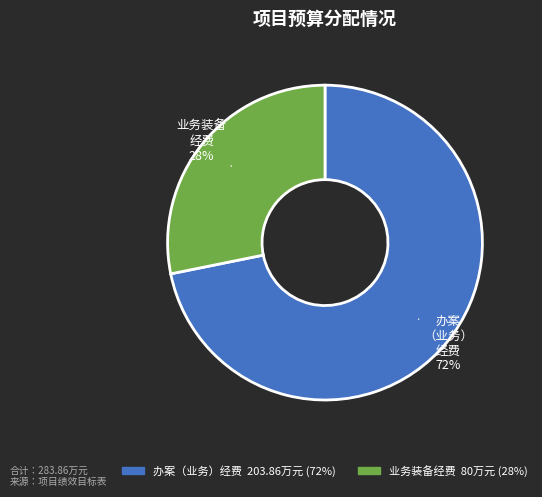

To the nearest percent, what percentage of the pie is 业务装备经费?

28%